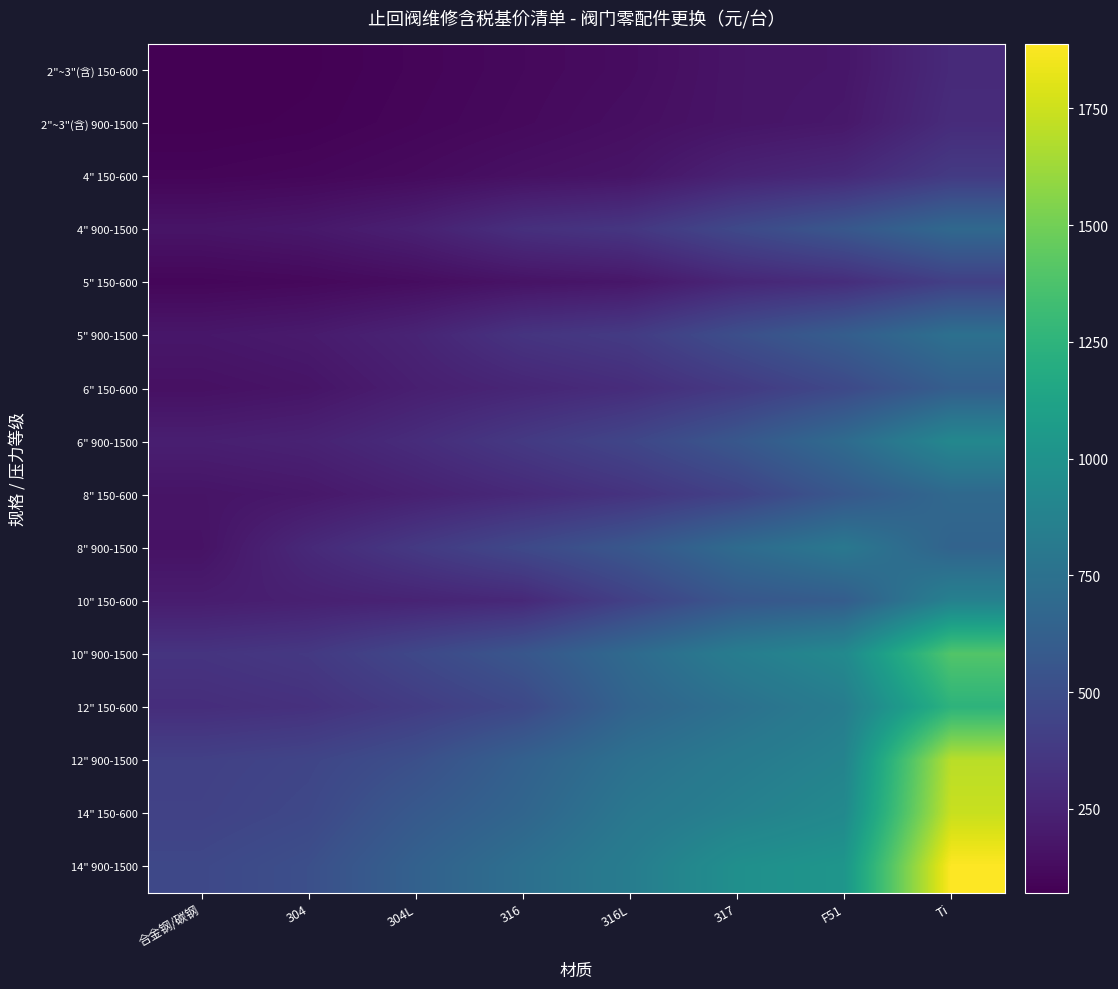

Which label corresponds to the smallest value in the chart?

合金钢/碳钢